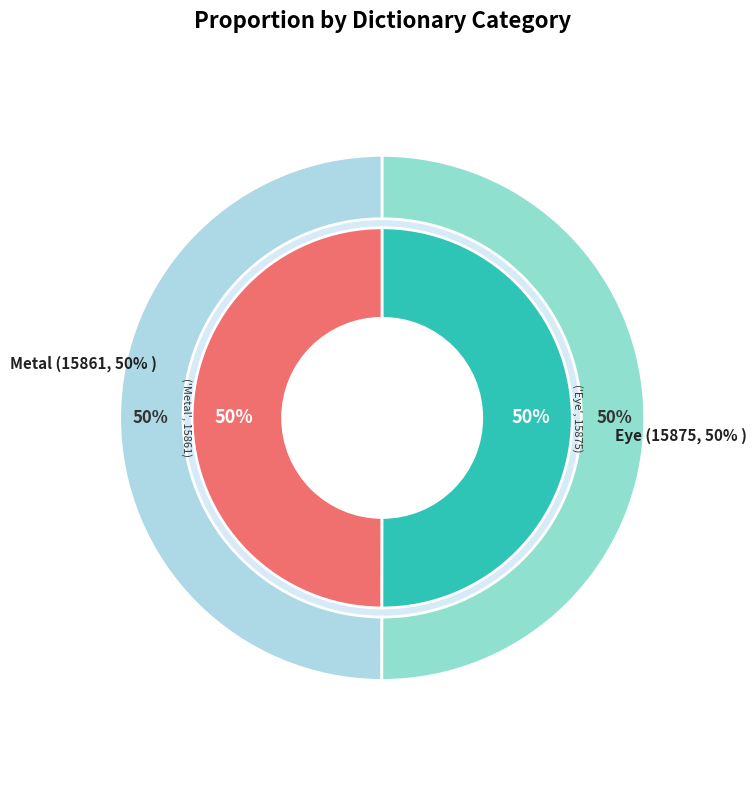

The Metal slice represents 50% of the pie. True or false?

True